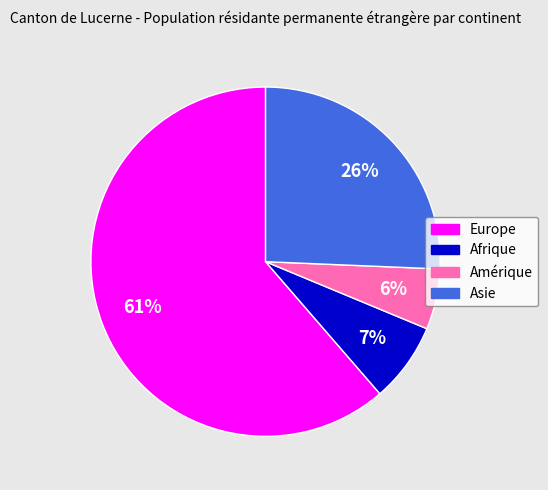

To the nearest percent, what is the average slice percentage?

25%